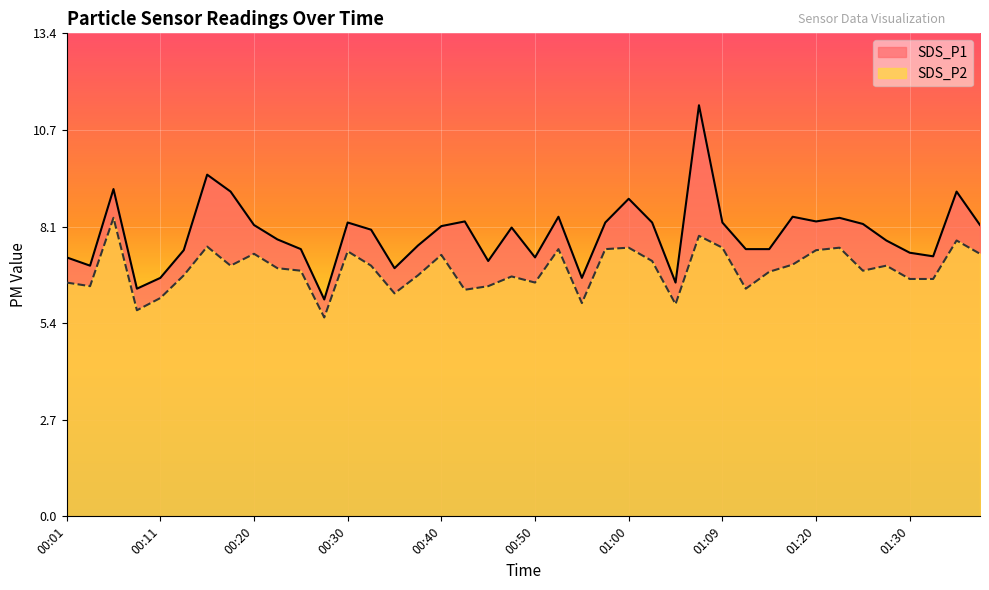

True or false: SDS_P1 and SDS_P2 cross at least once.

False